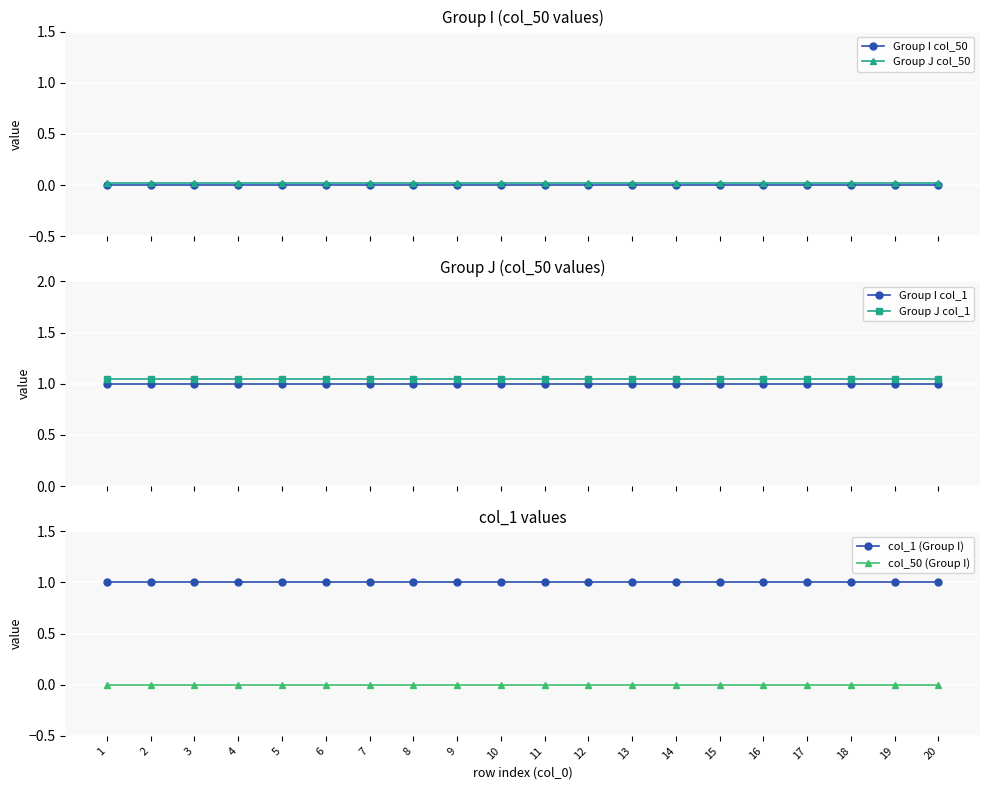

Reading left to right, list all the values displayed in this chart.

Group I col_50: 0.0	0.0	0.0	0.0	0.0	0.0	0.0	0.0	0.0	0.0	0.0	0.0	0.0	0.0	0.0	0.0	0.0	0.0	0.0	0.0
Group J col_50: 0.0	0.0	0.0	0.0	0.0	0.0	0.0	0.0	0.0	0.0	0.0	0.0	0.0	0.0	0.0	0.0	0.0	0.0	0.0	0.0
Group I col_1: 1.0	1.0	1.0	1.0	1.0	1.0	1.0	1.0	1.0	1.0	1.0	1.0	1.0	1.0	1.0	1.0	1.0	1.0	1.0	1.0
Group J col_1: 1.1	1.1	1.1	1.1	1.1	1.1	1.1	1.1	1.1	1.1	1.1	1.1	1.1	1.1	1.1	1.1	1.1	1.1	1.1	1.1
col_1 (Group I): 1.0	1.0	1.0	1.0	1.0	1.0	1.0	1.0	1.0	1.0	1.0	1.0	1.0	1.0	1.0	1.0	1.0	1.0	1.0	1.0
col_50 (Group I): 0.0	0.0	0.0	0.0	0.0	0.0	0.0	0.0	0.0	0.0	0.0	0.0	0.0	0.0	0.0	0.0	0.0	0.0	0.0	0.0